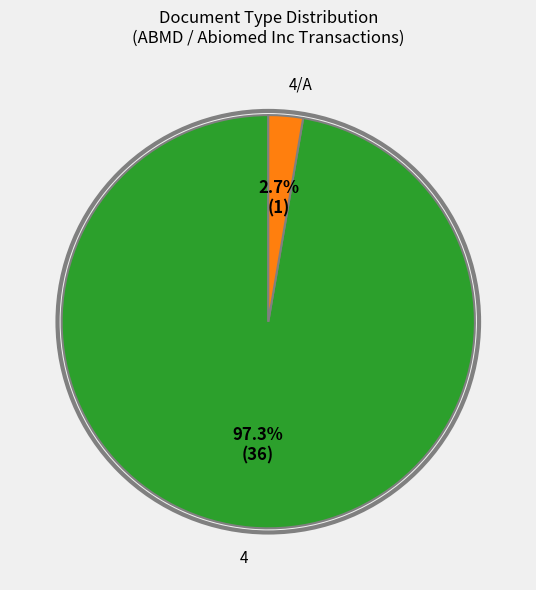

Is there any slice that represents more than half of the pie?

Yes